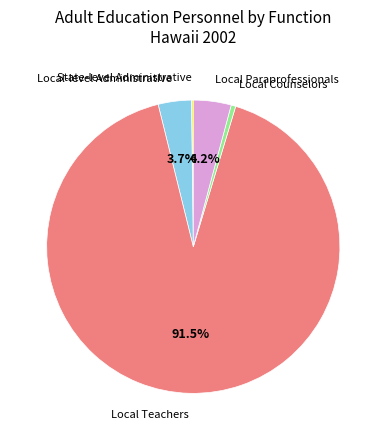

Does any single category account for the majority?

Yes